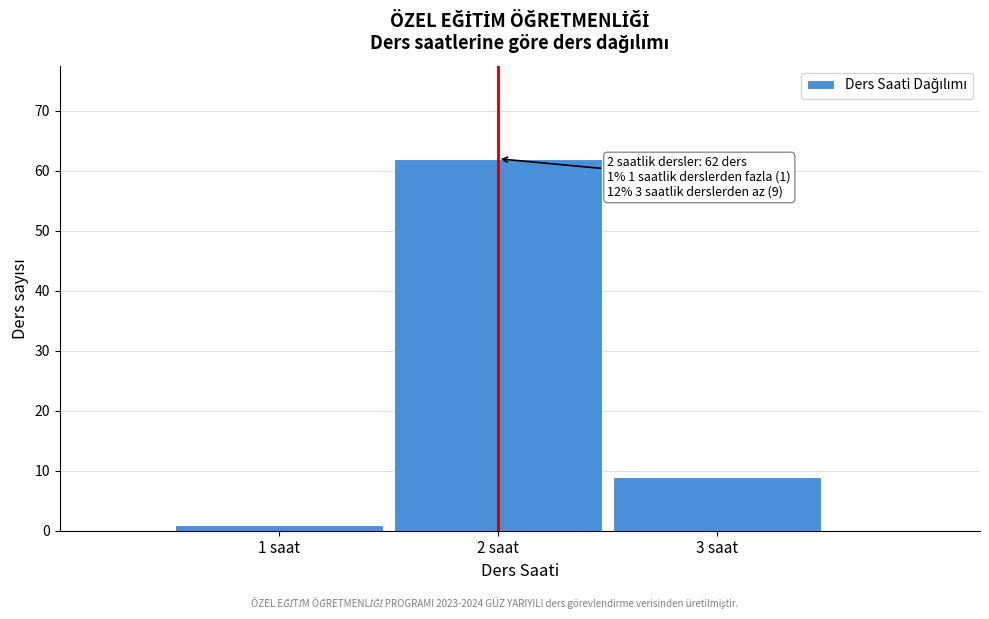

Which range on the x-axis has the tallest bar?

1.5 to 2.5